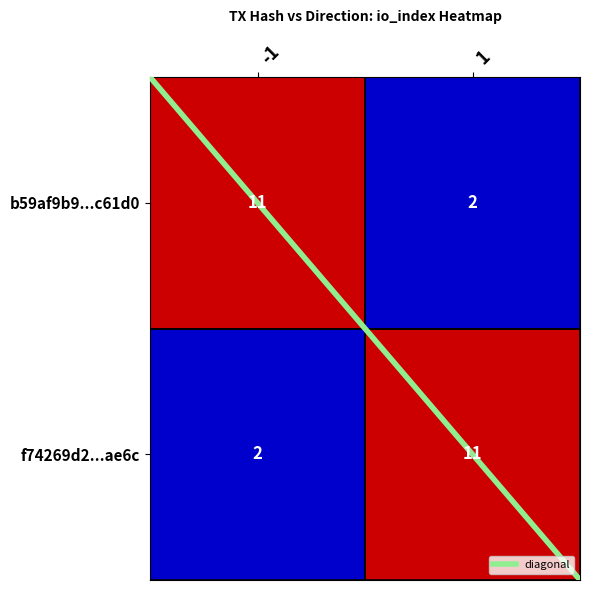

Count the number of categories in the chart.

2